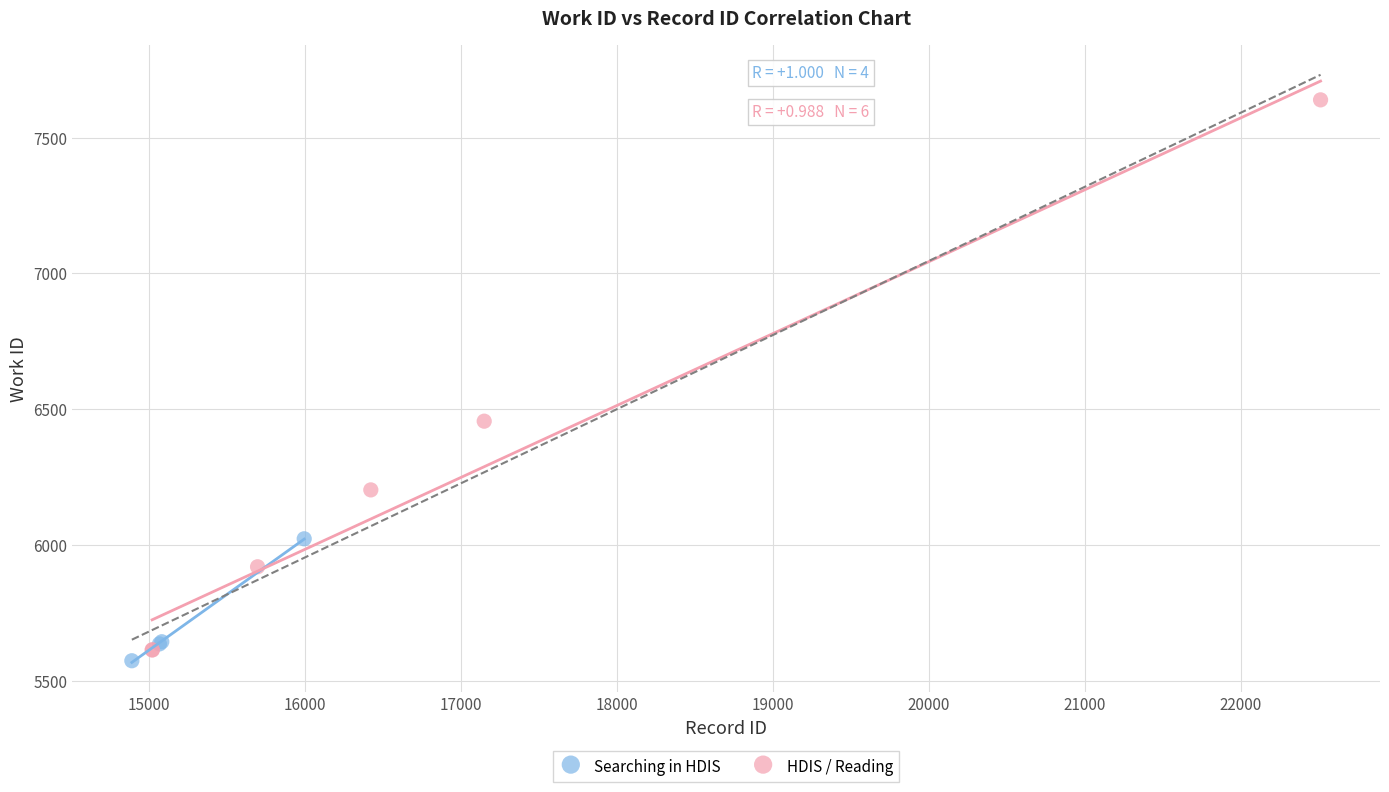

Which series reaches the maximum Y coordinate?

HDIS / Reading